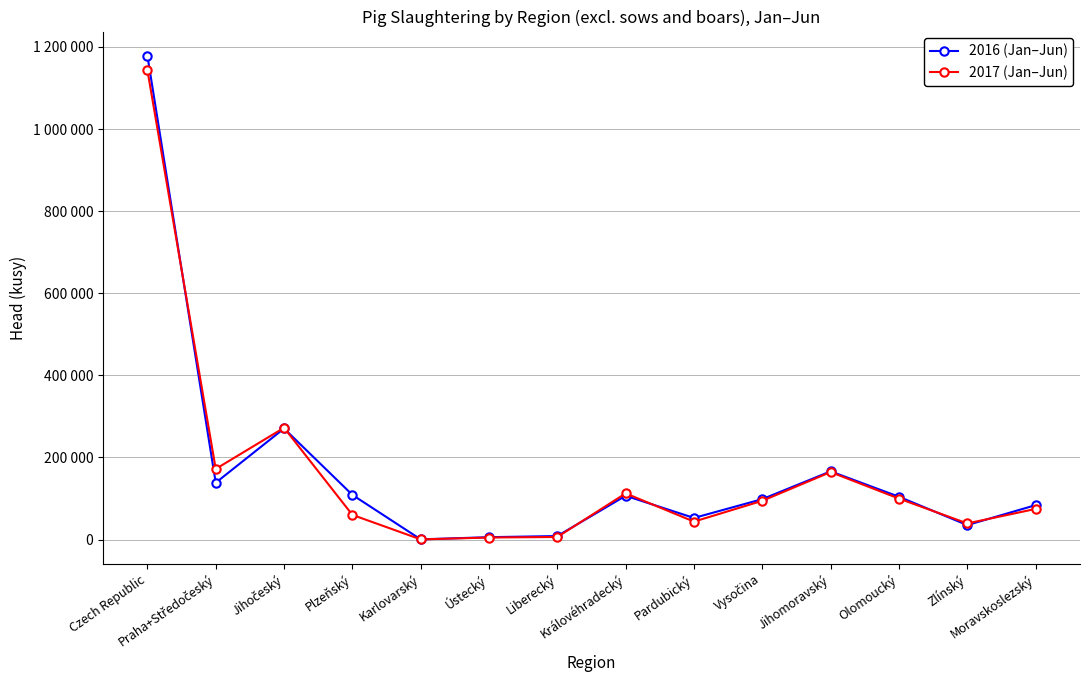

Is it true that 2016 (Jan–Jun) equals 52527 at Pardubický?

True